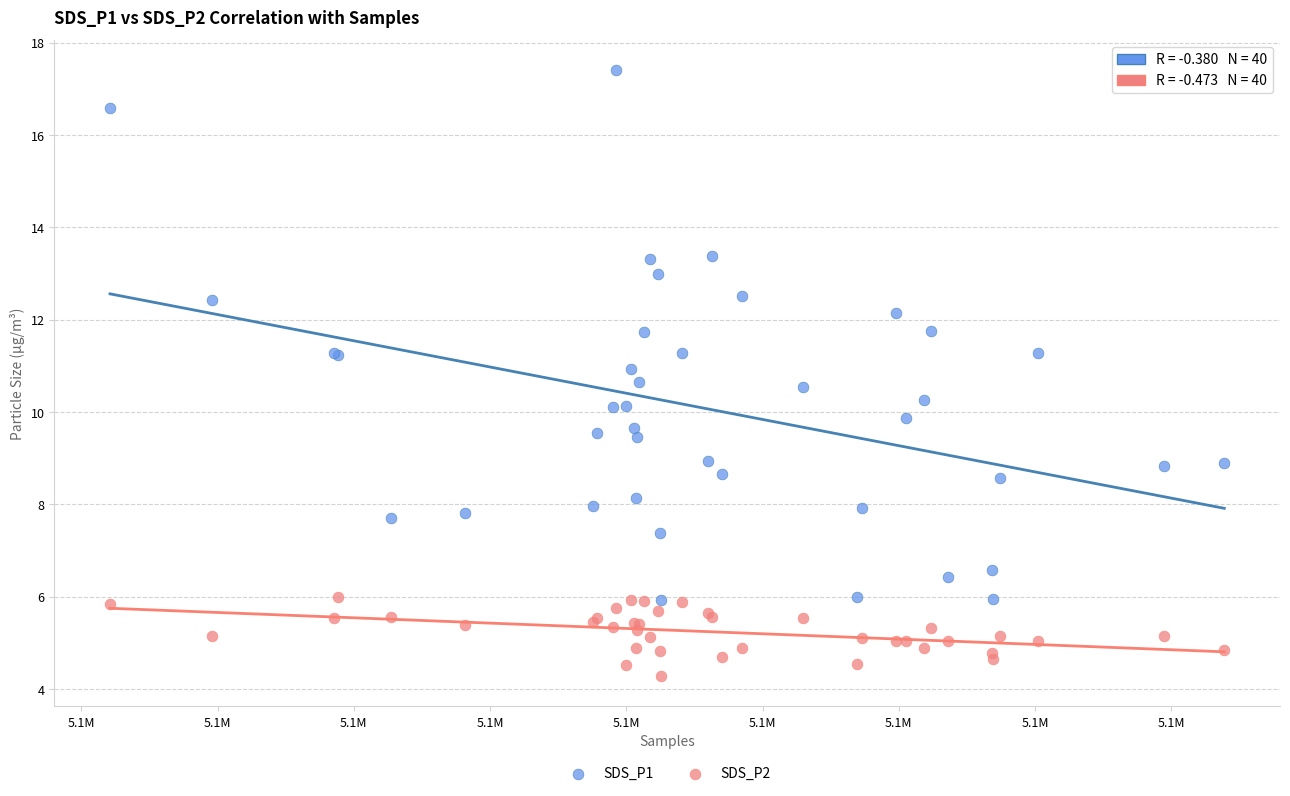

What is the X range (max minus min) for the scatter plot?

40893.0